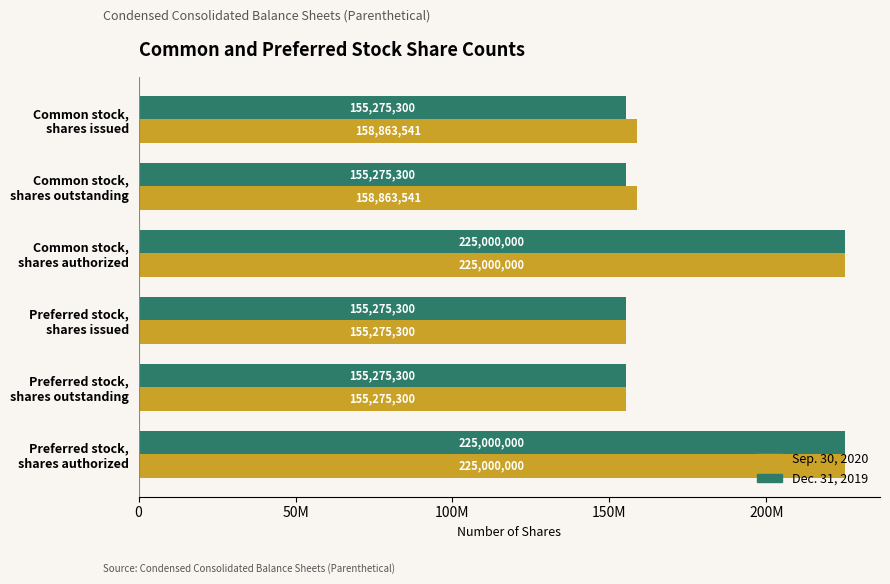

What is the average value of the Sep. 30, 2020 series?

179712947